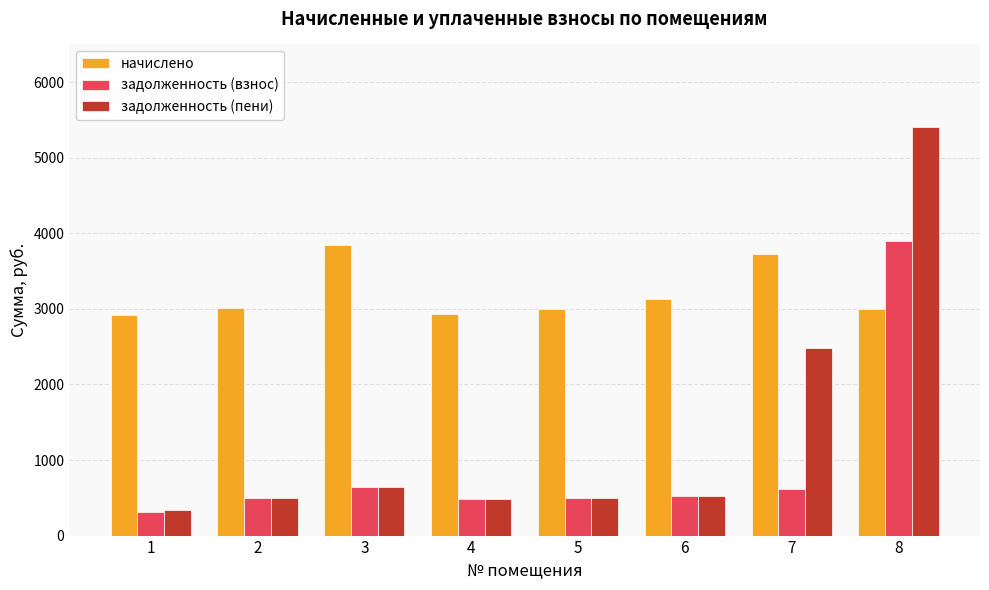

At how many categories does at least one series exceed 1802?

8